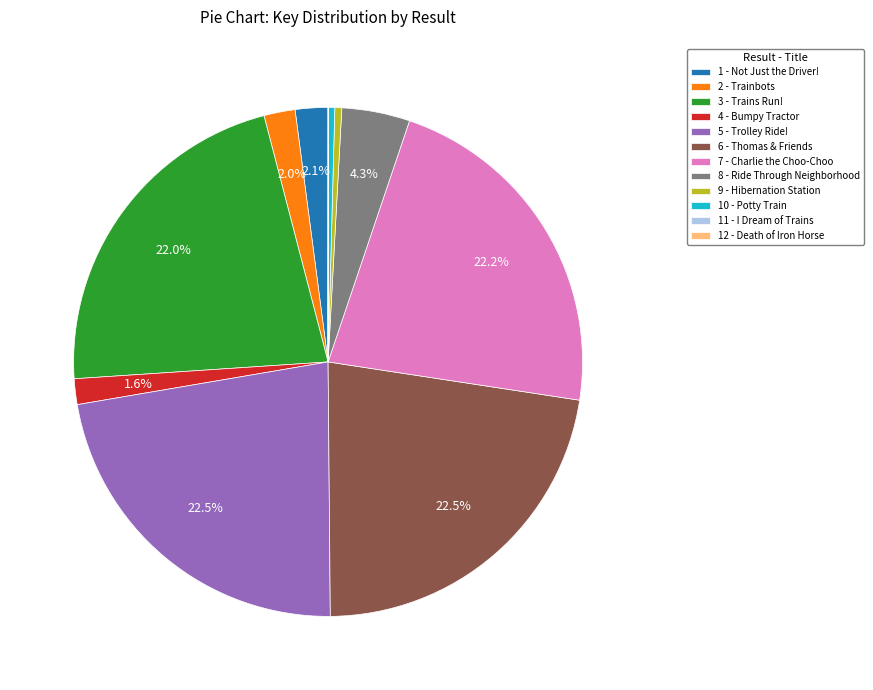

Combined, what portion of the pie is 4 - Bumpy Tractor and 2 - Trainbots?

3.6%